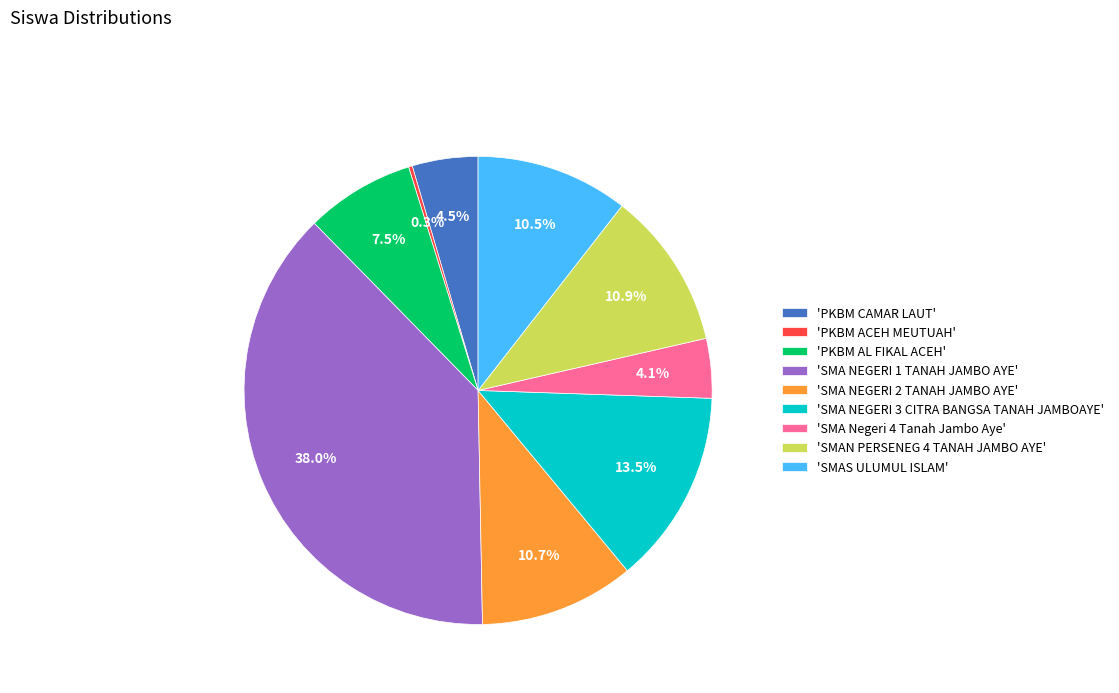

What portion of the pie excludes 'SMA NEGERI 1 TANAH JAMBO AYE'?

62.0%